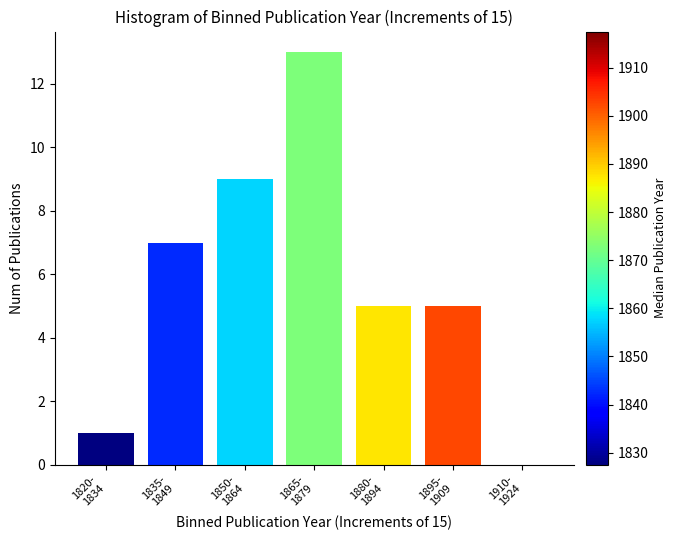

What is the sum of all values?

40